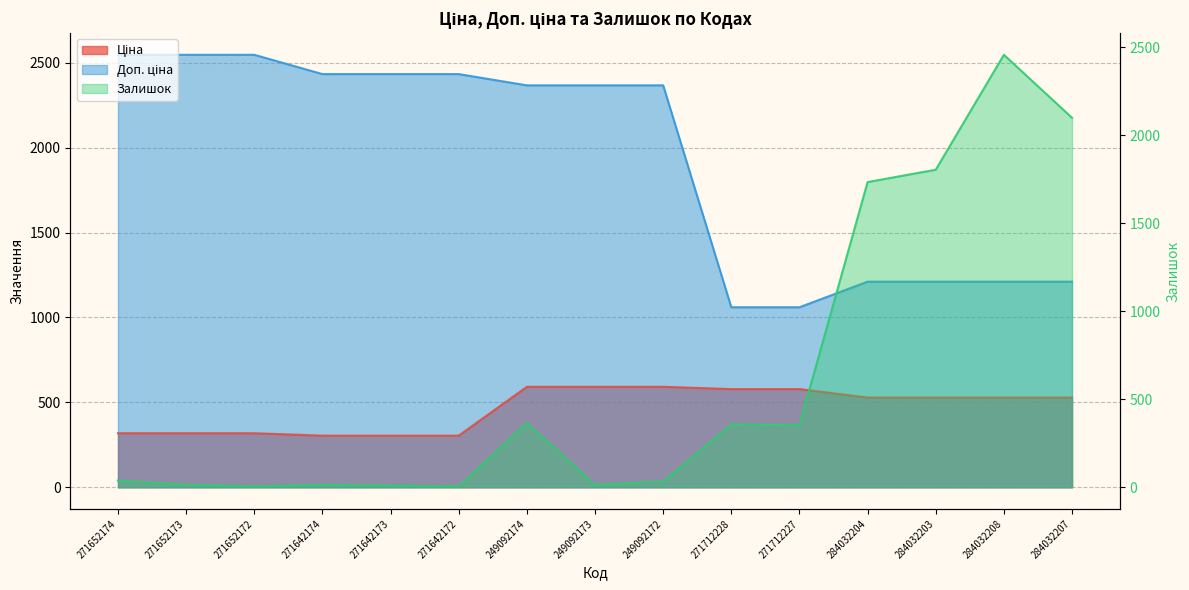

List the series in order of their peak value, highest first.

Доп. ціна, Залишок, Ціна